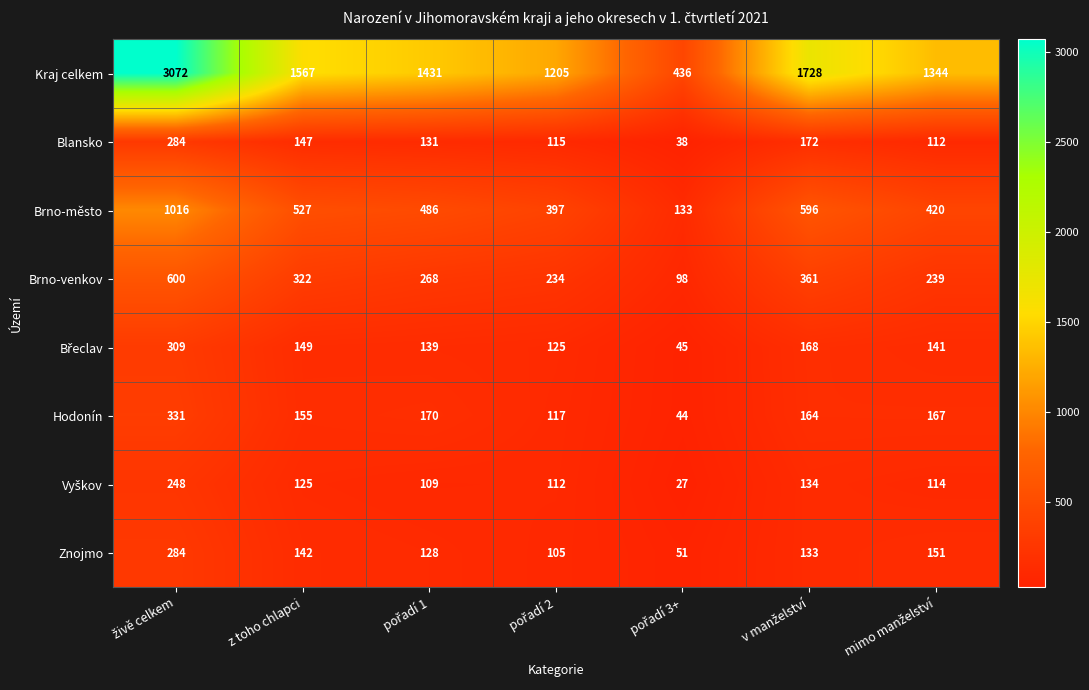

Which series has the largest total across all categories?

Kraj celkem